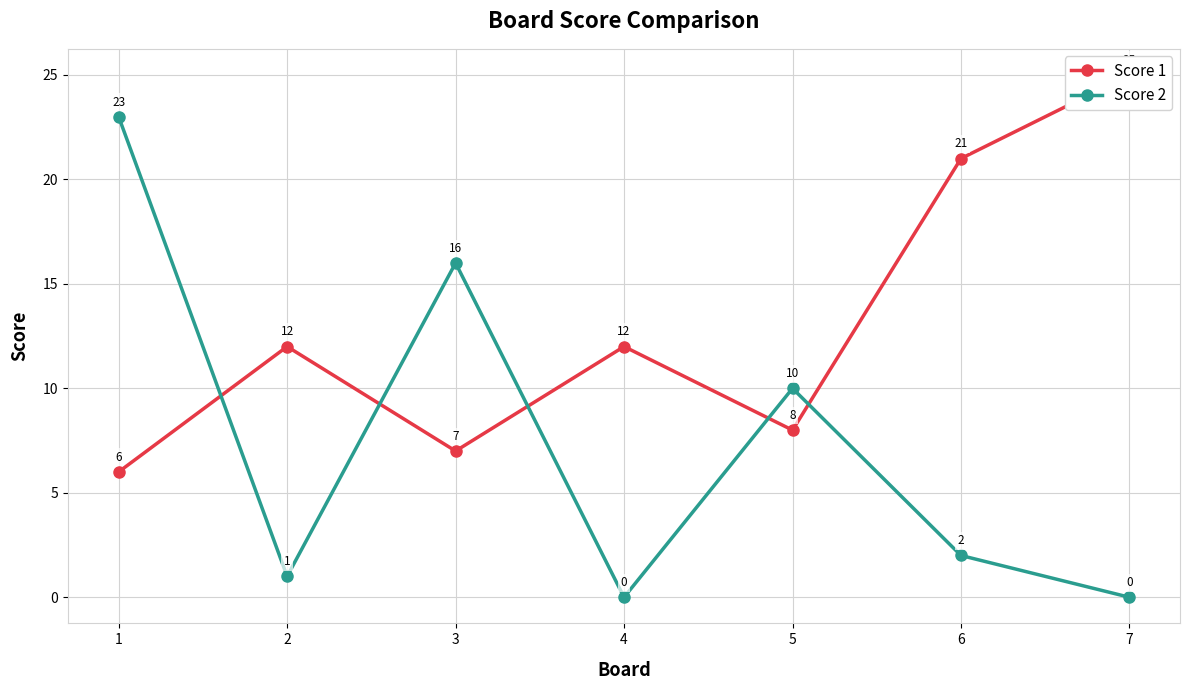

What is the total value across all series at 1?

29